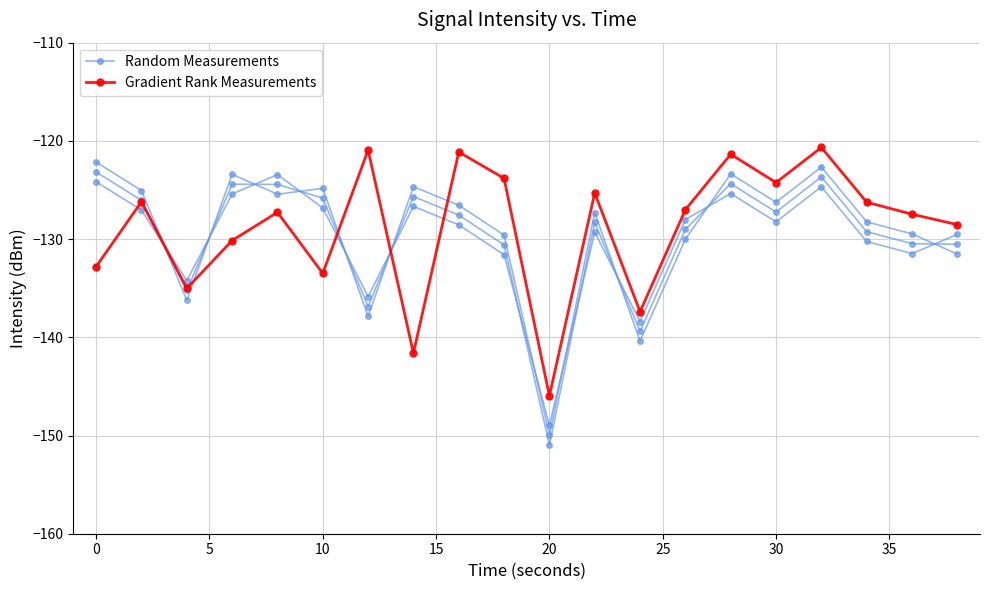

In Gradient Rank Measurements, how many points are higher than both neighbors (excluding endpoints)?

7